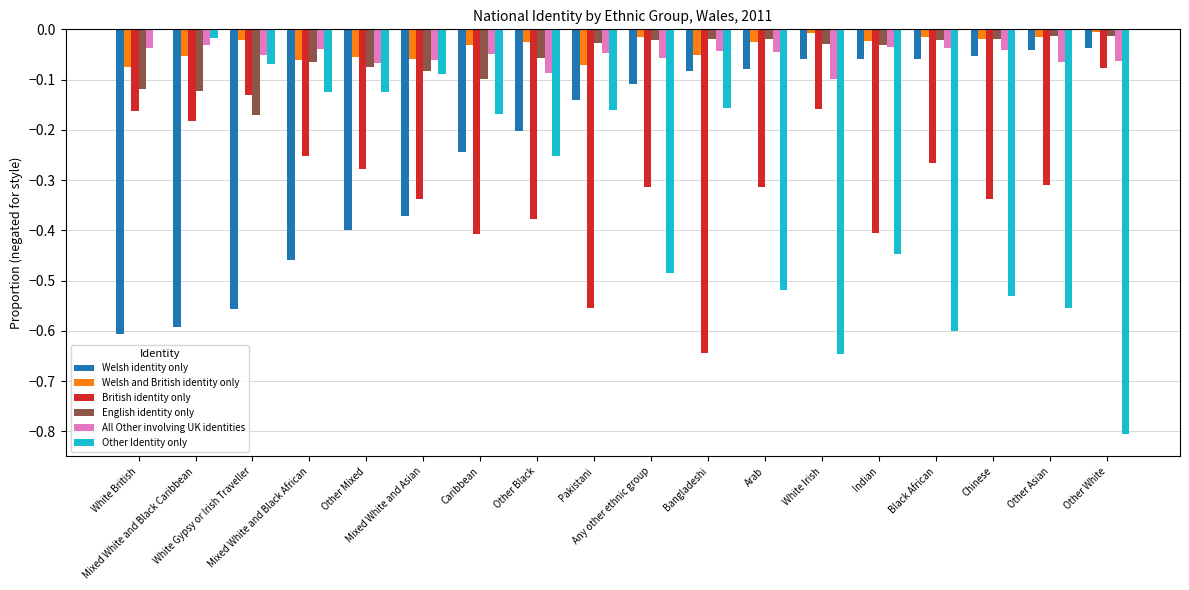

What is the sum of all All Other involving UK identities values?

-1.0